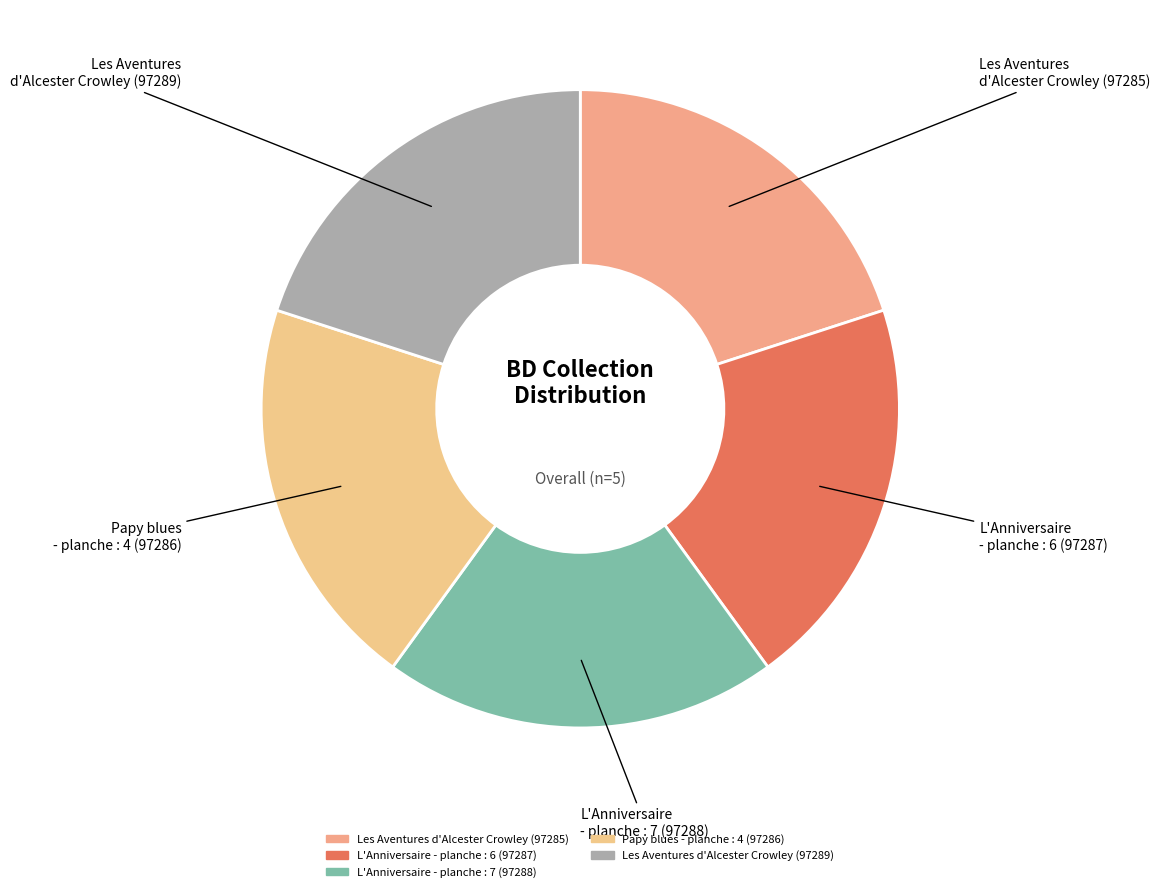

Is it true that Papy blues - planche : 4 (97286) is 20% of the pie?

True